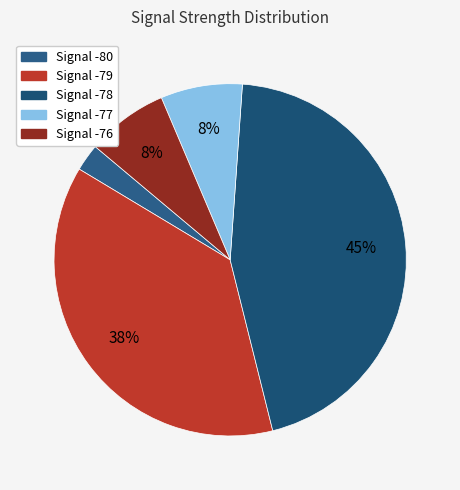

How many slices are in this pie chart?

5